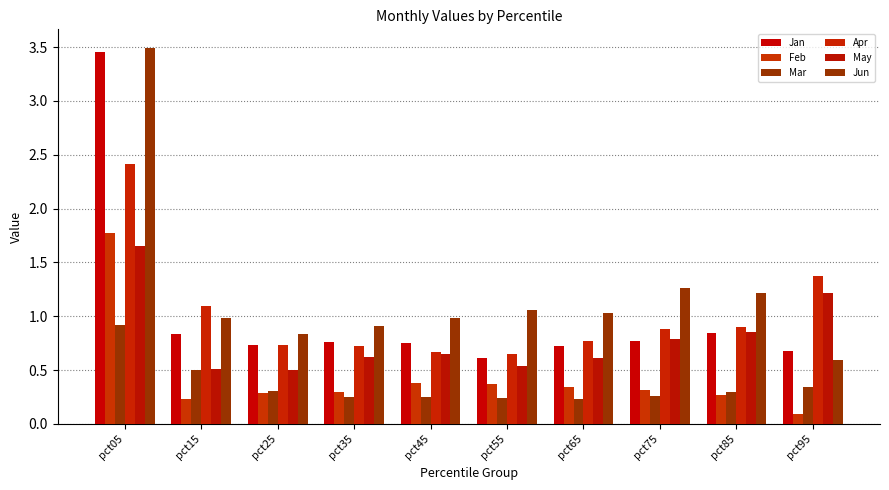

What is the difference between the highest and lowest values at pct75?

1.0